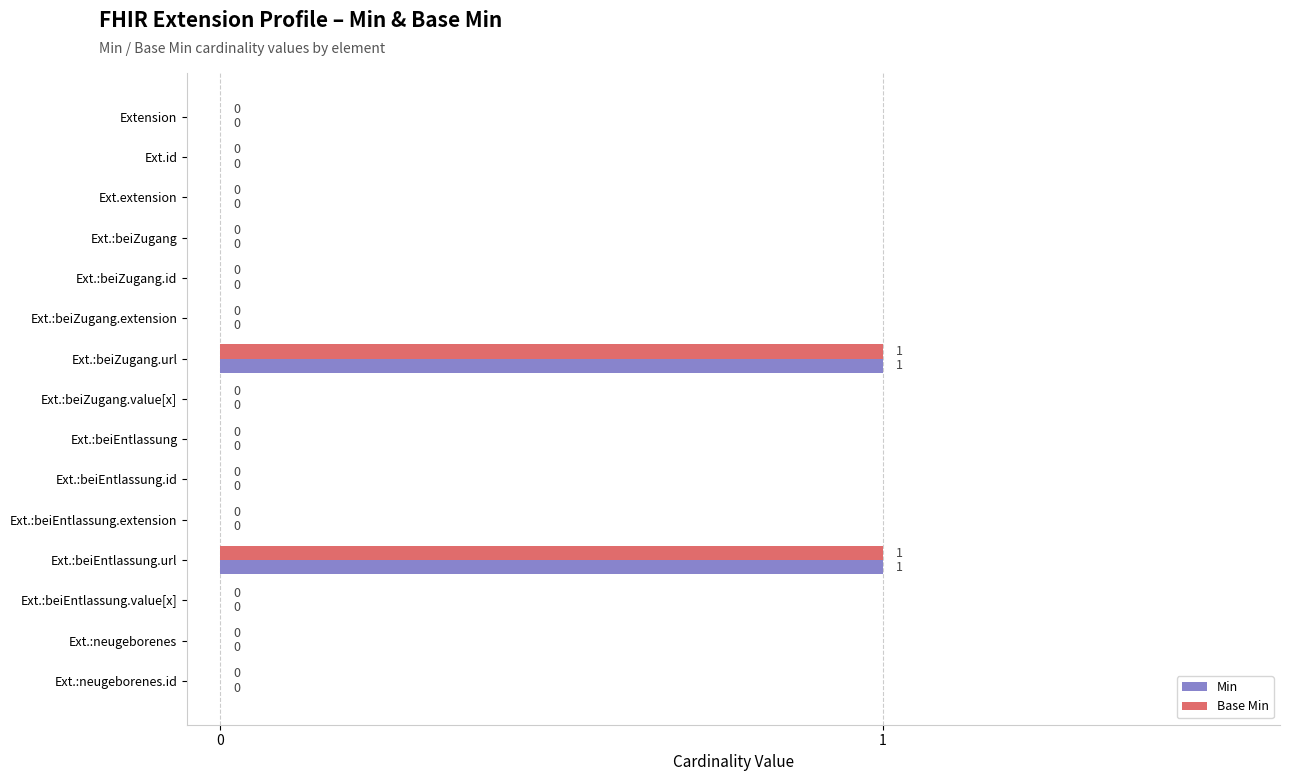

The value of Min at Ext.:beiZugang.url is 1. True or false?

True